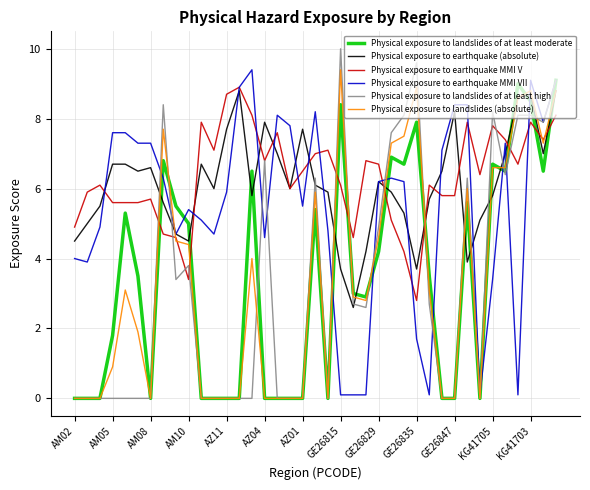

Which series has the widest spread of values?

Physical exposure to landslides of at least high